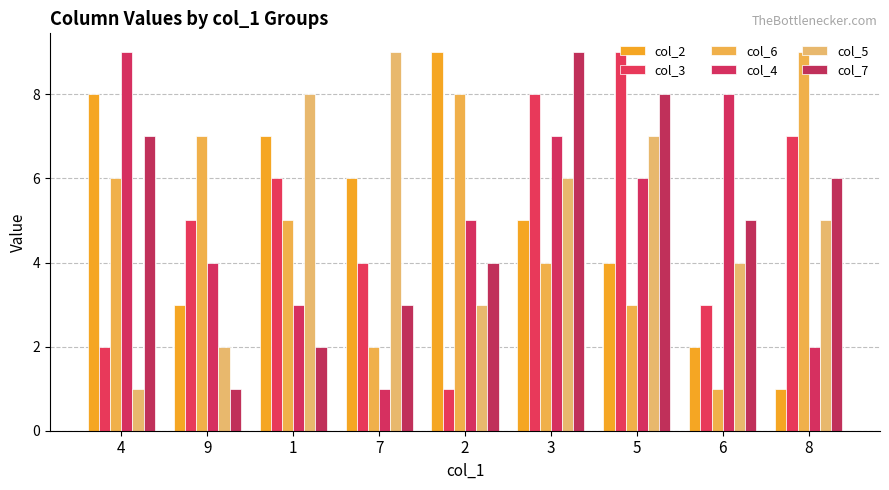

What is the difference between the maximum and minimum values in the col_6 series?

8